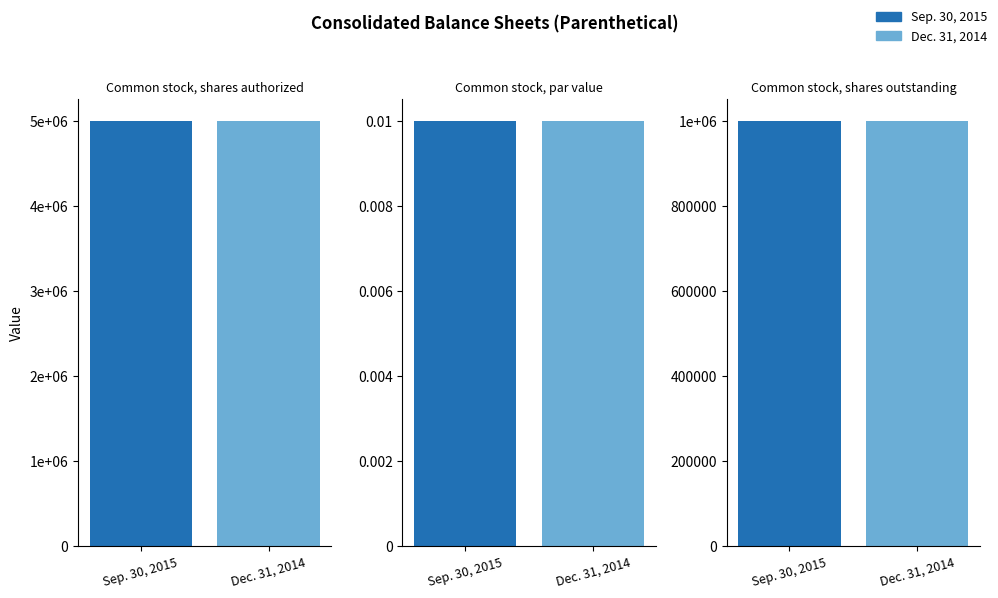

At which category is the sum across all series the highest?

Common stock, shares authorized